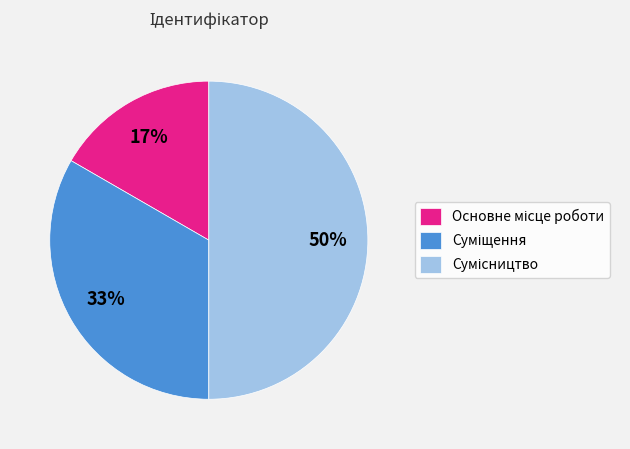

To the nearest percent, what is the difference between the largest and smallest slice percentages?

33%